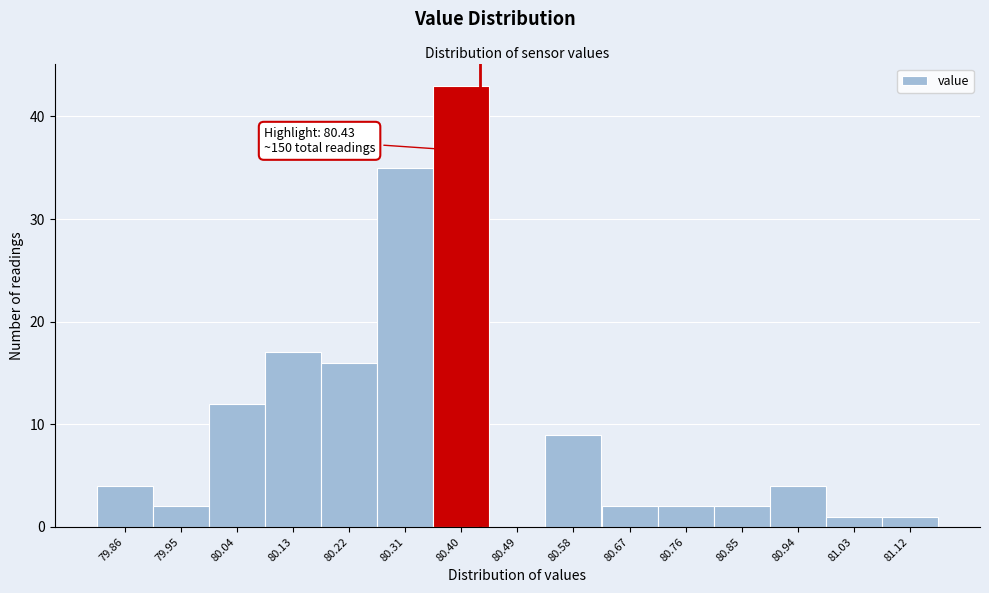

Over which range of the x-axis is the bar tallest?

80.35 to 80.44